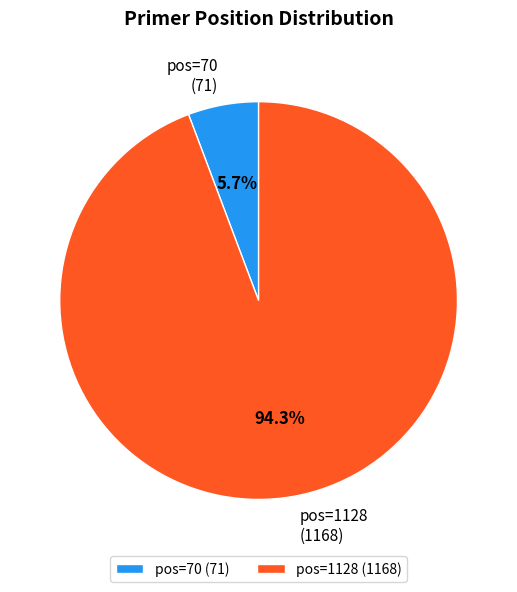

What percentage do pos=70 and pos=1128 together represent?

100.0%